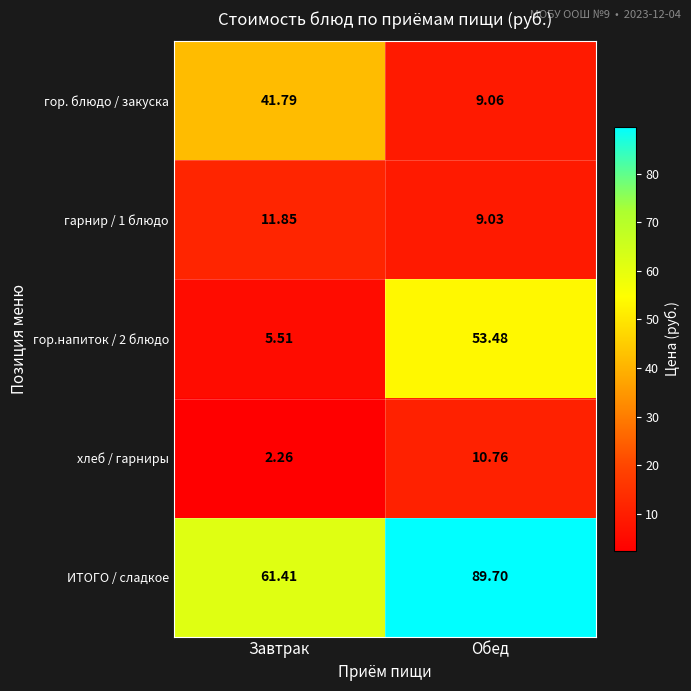

Which label corresponds to the largest value in the chart?

Обед